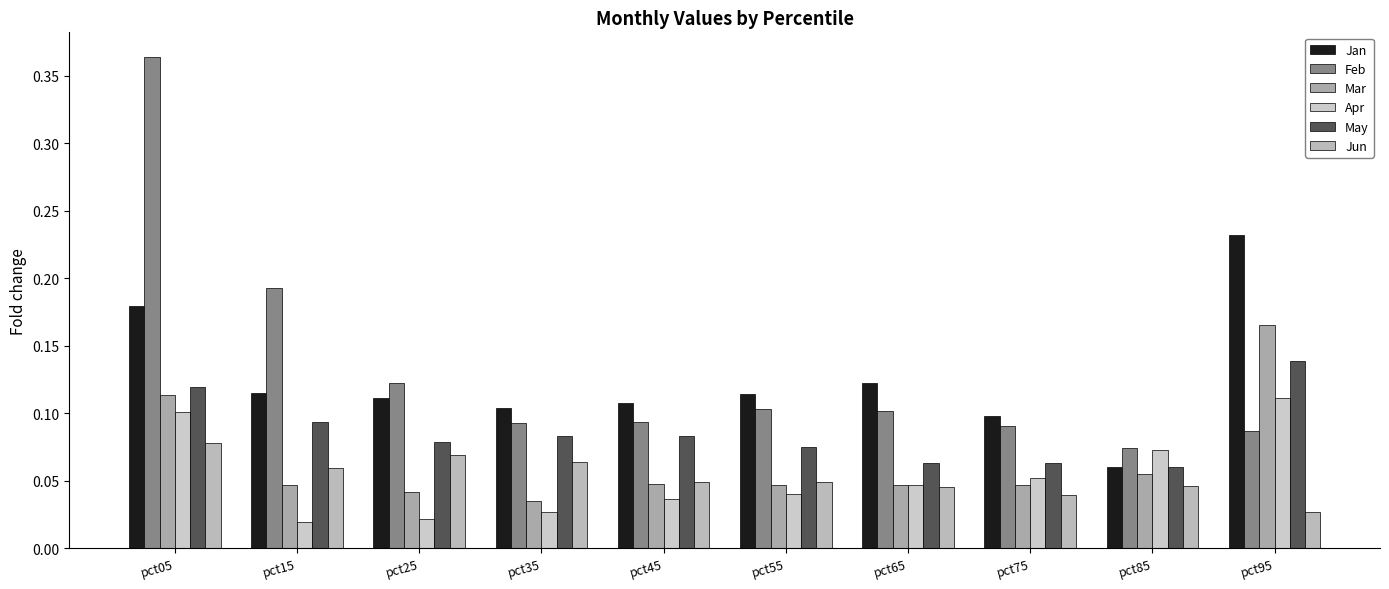

Rank the series by their maximum value, from highest to lowest.

Feb, Jan, Mar, May, Apr, Jun